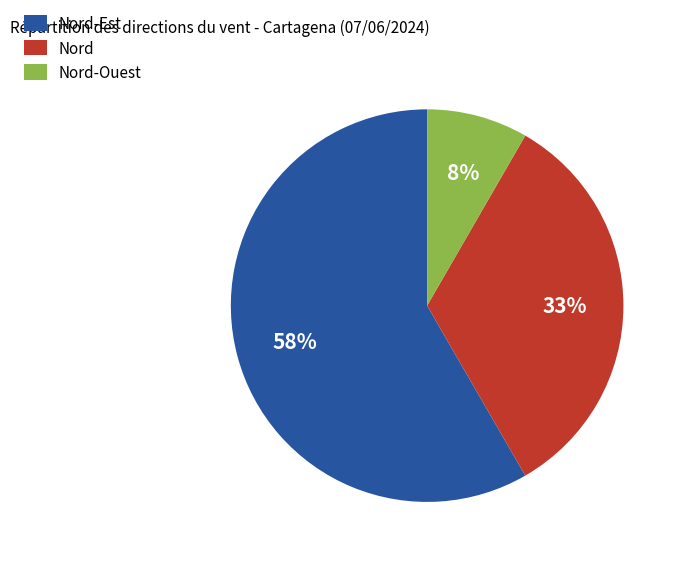

To the nearest percent, what is the average slice percentage?

33%